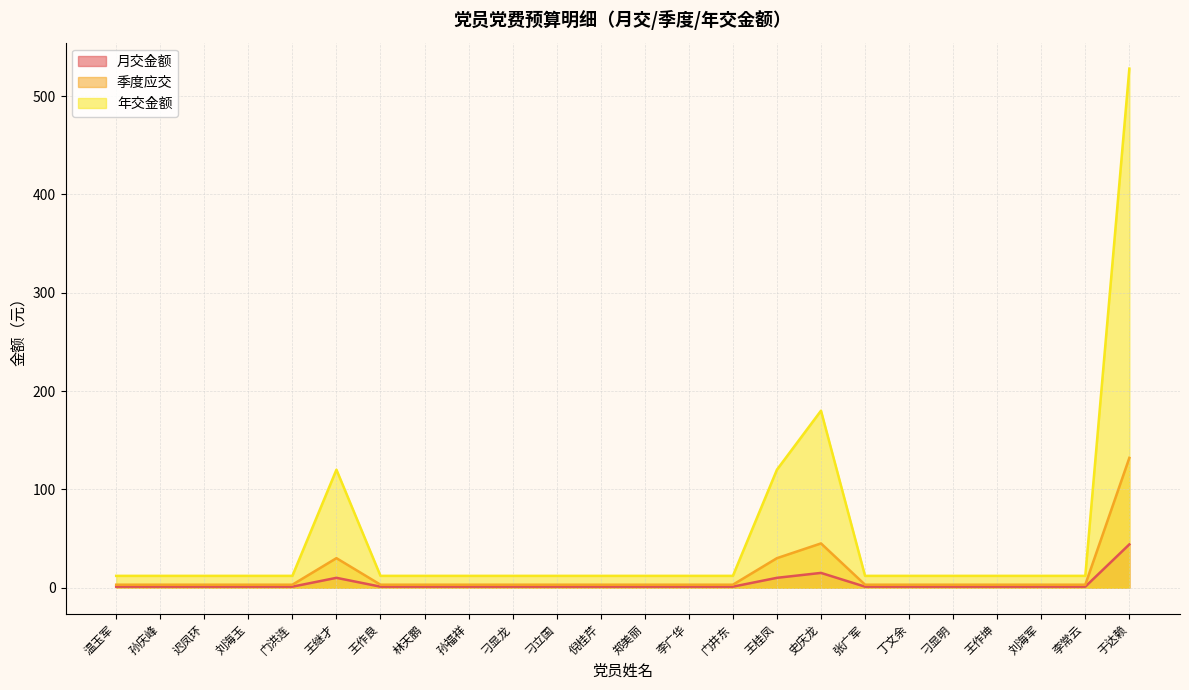

Reading left to right, list all the values displayed in this chart.

月交金额: 温玉军=1	孙庆峰=1	迟凤环=1	刘海玉=1	门洪连=1	王继才=10	王作良=1	林天鹏=1	孙福祥=1	刁显龙=1	刁立国=1	倪桂芹=1	郑美丽=1	李广华=1	门井东=1	王桂凤=10	史庆龙=15	张广军=1	丁文余=1	刁显明=1	王作坤=1	刘海军=1	李常云=1	于达赖=44
季度应交: 温玉军=3	孙庆峰=3	迟凤环=3	刘海玉=3	门洪连=3	王继才=30	王作良=3	林天鹏=3	孙福祥=3	刁显龙=3	刁立国=3	倪桂芹=3	郑美丽=3	李广华=3	门井东=3	王桂凤=30	史庆龙=45	张广军=3	丁文余=3	刁显明=3	王作坤=3	刘海军=3	李常云=3	于达赖=132
年交金额: 温玉军=12	孙庆峰=12	迟凤环=12	刘海玉=12	门洪连=12	王继才=120	王作良=12	林天鹏=12	孙福祥=12	刁显龙=12	刁立国=12	倪桂芹=12	郑美丽=12	李广华=12	门井东=12	王桂凤=120	史庆龙=180	张广军=12	丁文余=12	刁显明=12	王作坤=12	刘海军=12	李常云=12	于达赖=528